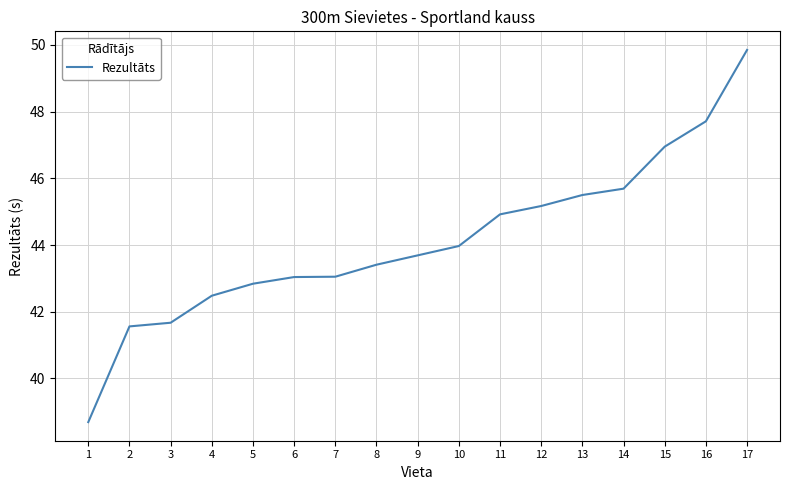

What is the difference between the maximum and minimum values?

11.2